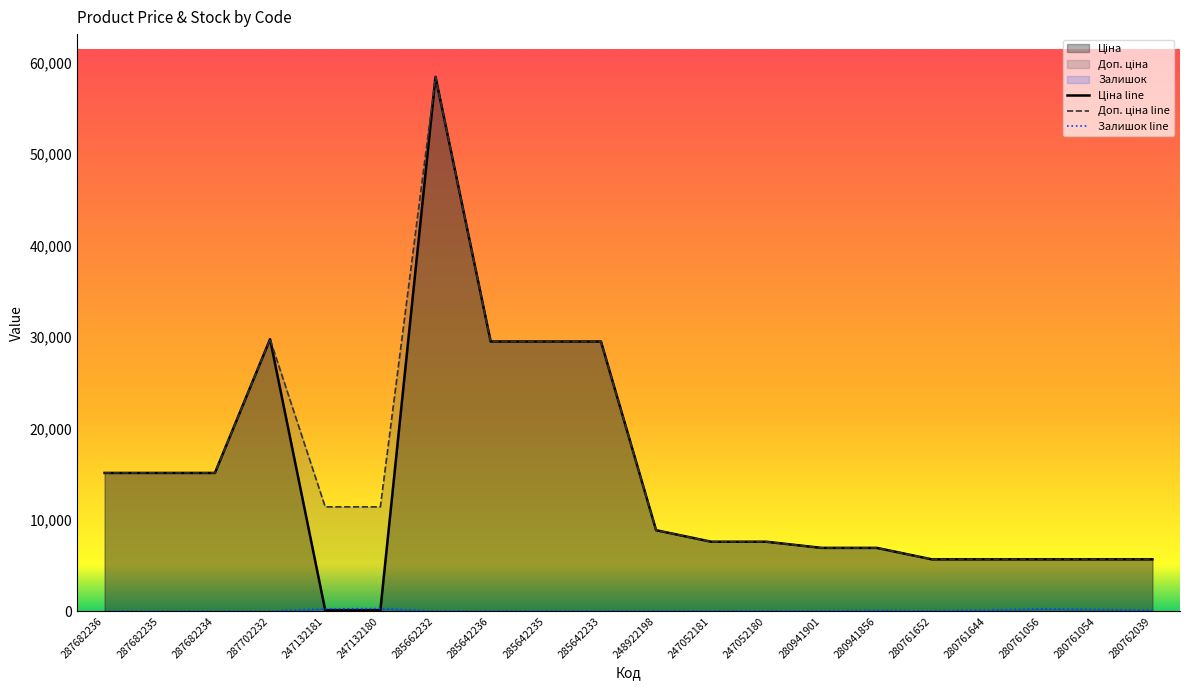

What is the difference between the highest and lowest values at 247052180?

7575.5